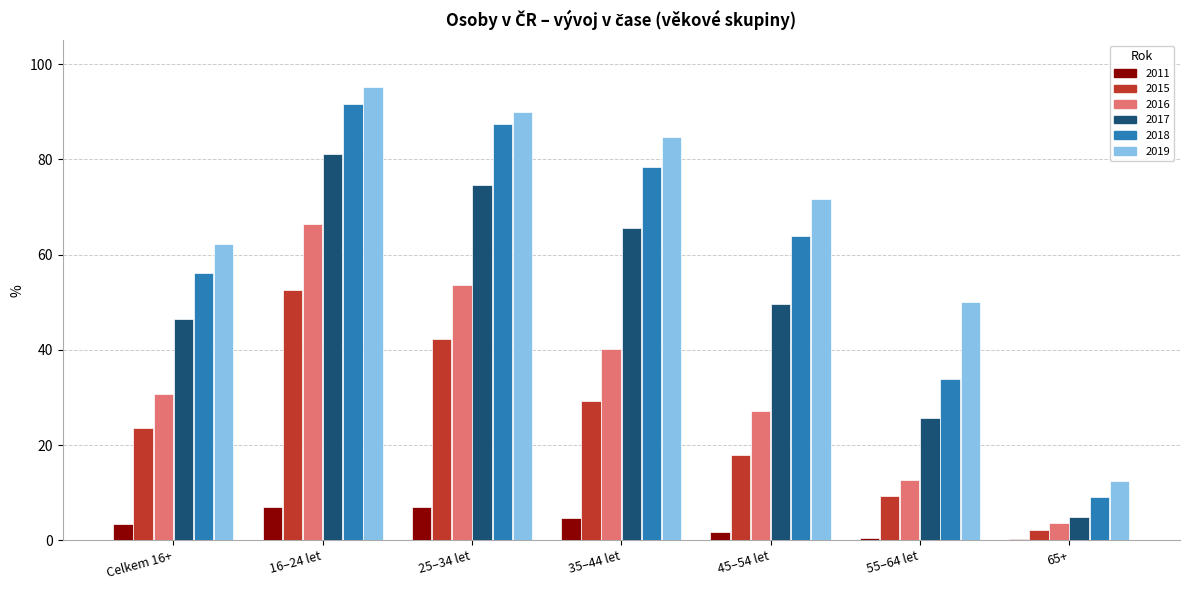

What is the sum of all 2016 values?

234.4